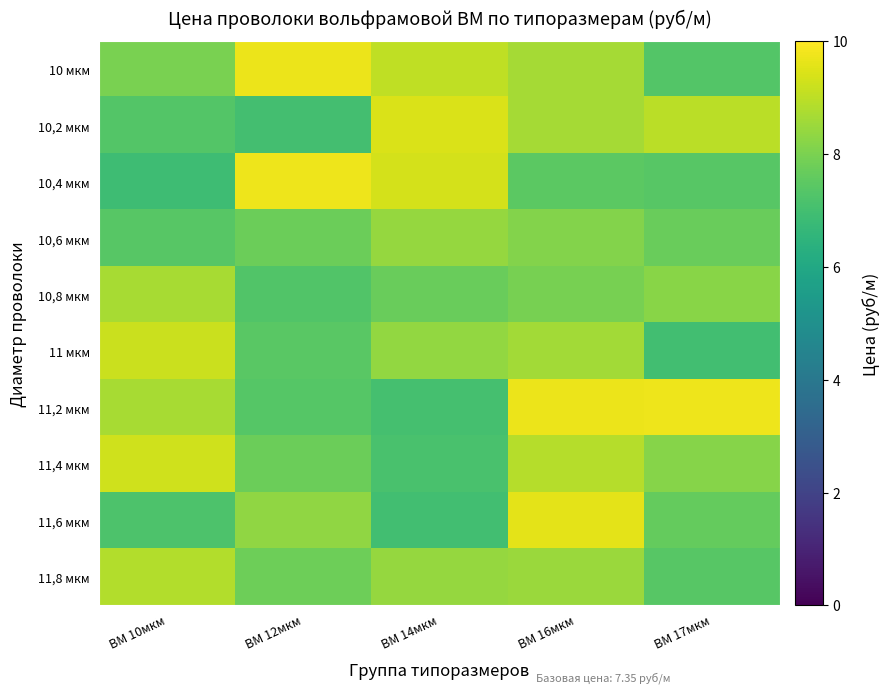

At which category does the chart reach its peak across all series?

ВМ 12мкм